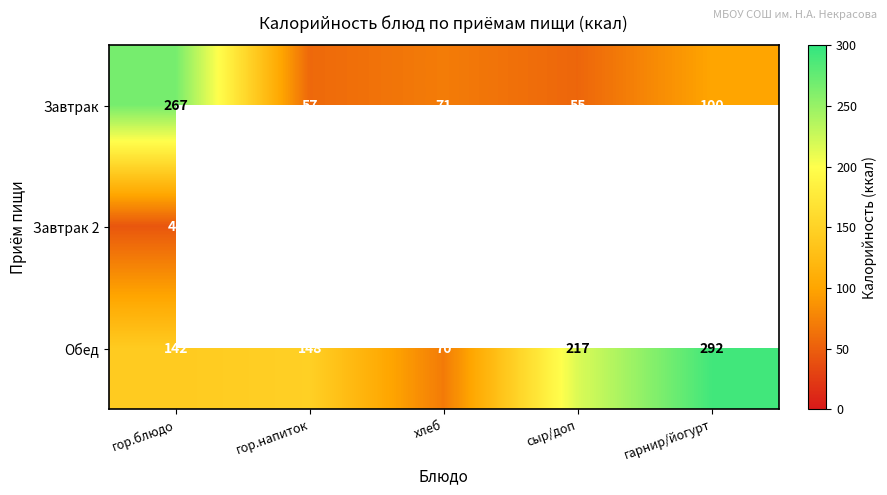

What is the smallest value displayed?

44.0